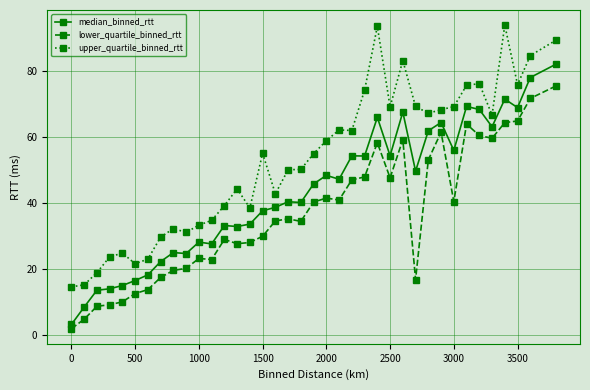

What is the difference between the second highest and second lowest values in the lower_quartile_binned_rtt series?

66.9